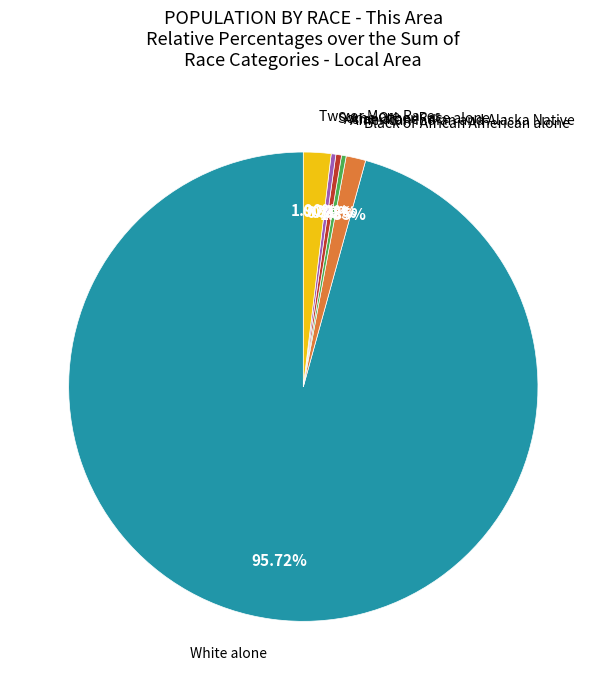

Is there a majority slice in this chart?

Yes